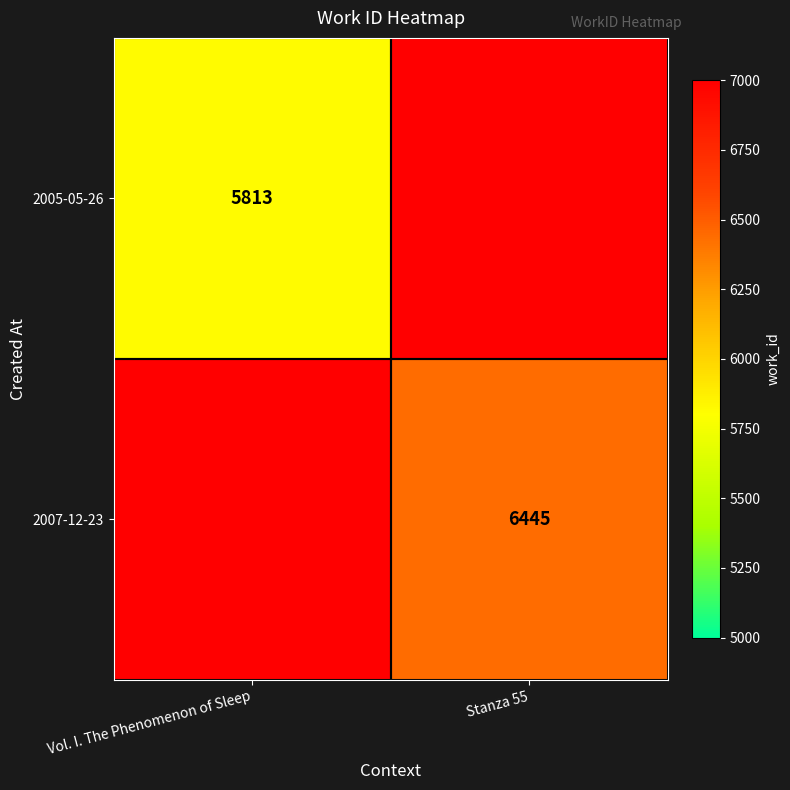

True or false: 2005-05-26 has a value of 2390 at Vol. I. The Phenomenon of Sleep.

False